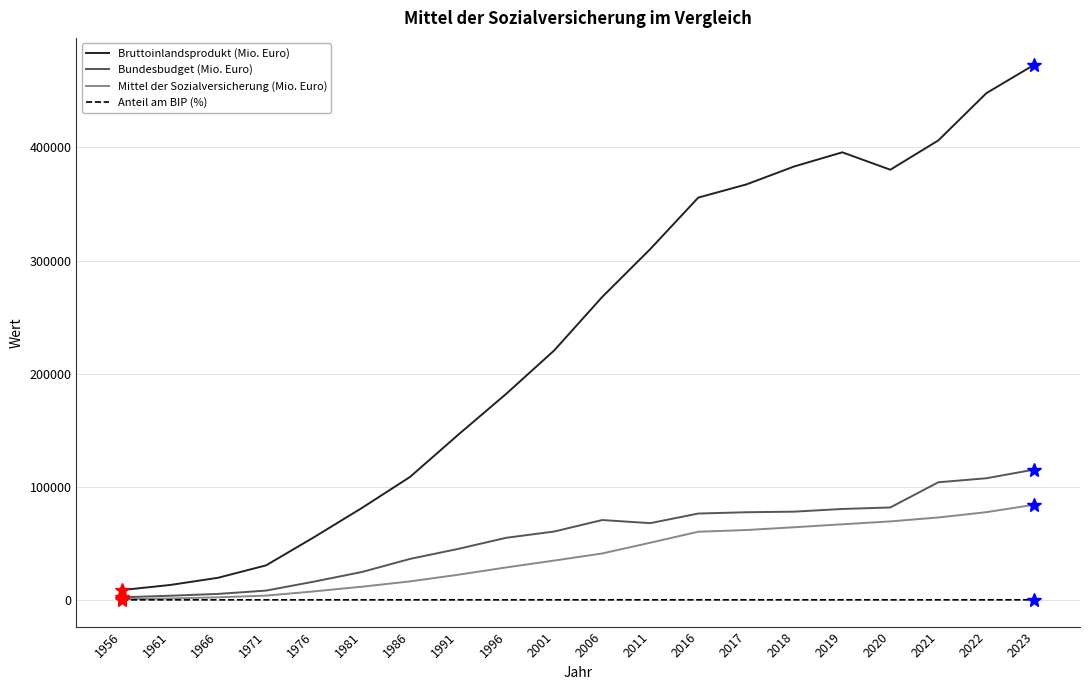

What is the maximum value shown in the chart?

473226.7